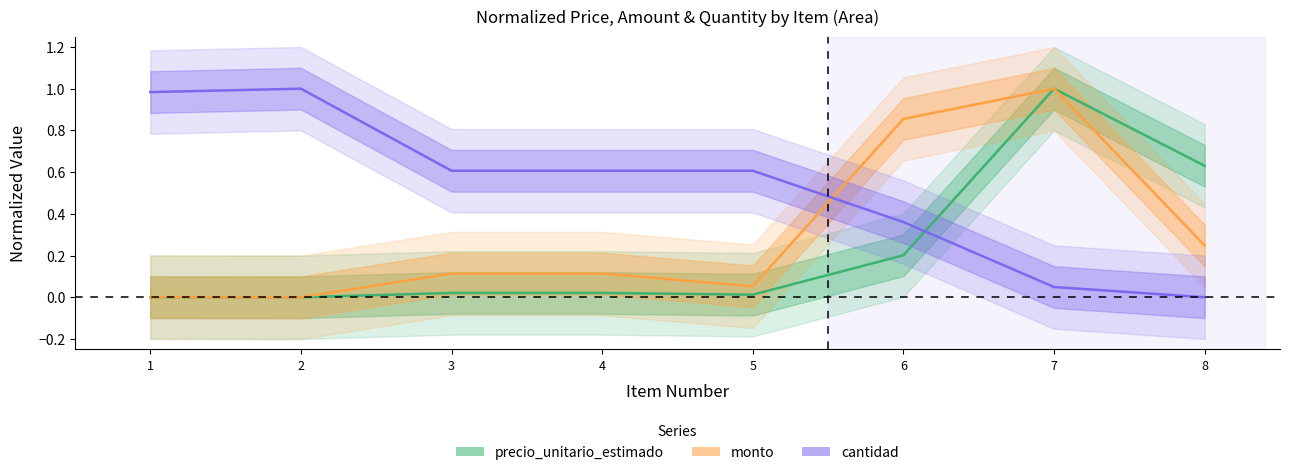

What is the average value of the precio_unitario_estimado series?

0.2